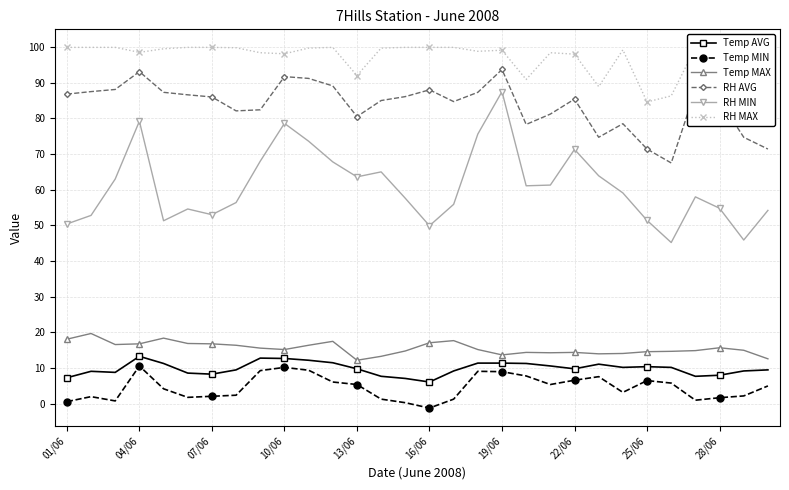

At which category does the chart reach its peak across all series?

01/06